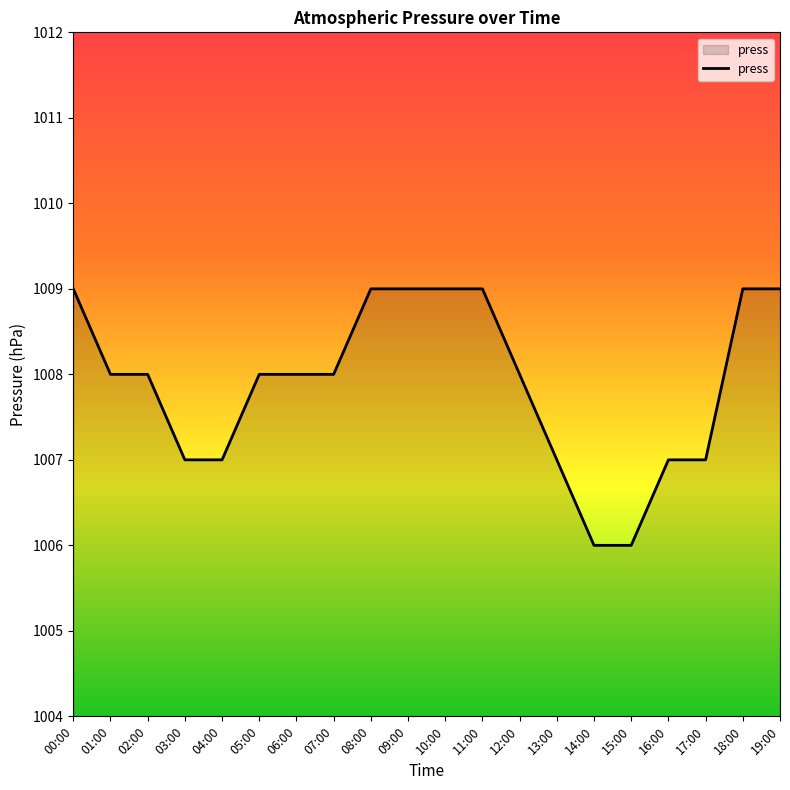

The chart shows a value of 1655 at 17:00. True or false?

False